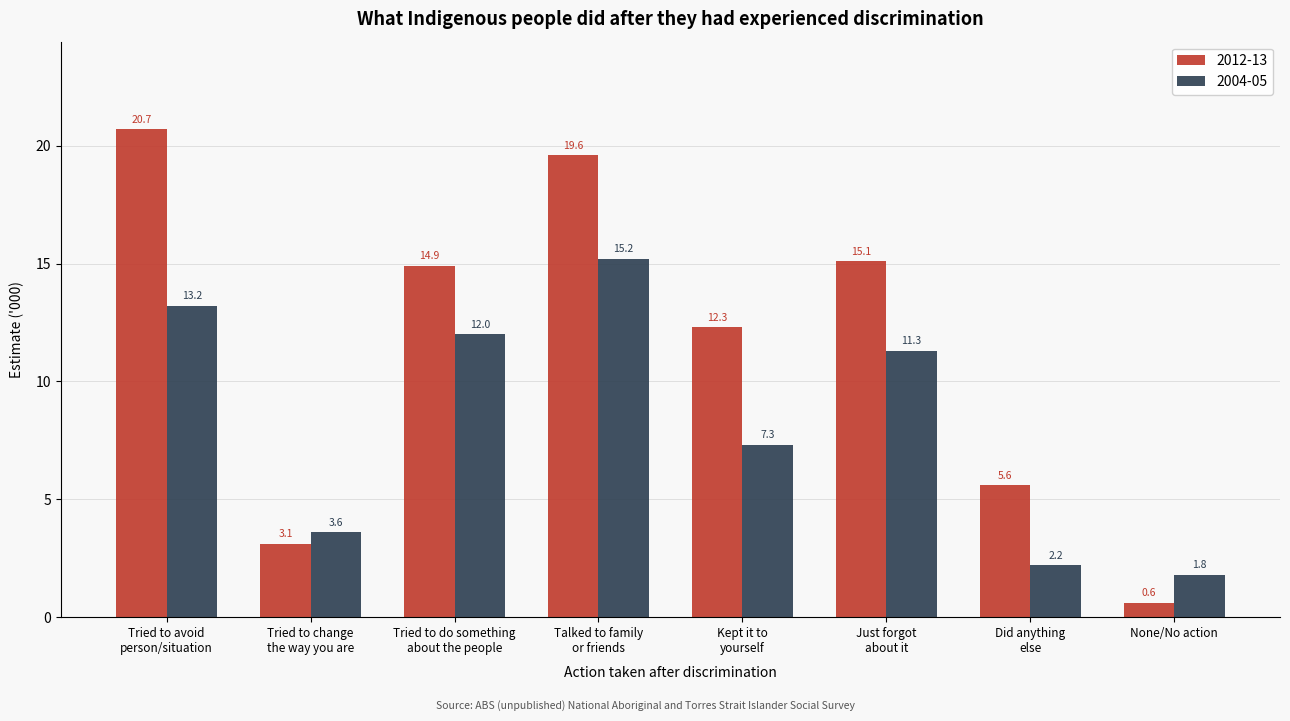

Reading right to left, what are all the values shown in this chart?

2012-13: 0.6	5.6	15.1	12.3	19.6	14.9	3.1	20.7
2004-05: 1.8	2.2	11.3	7.3	15.2	12.0	3.6	13.2